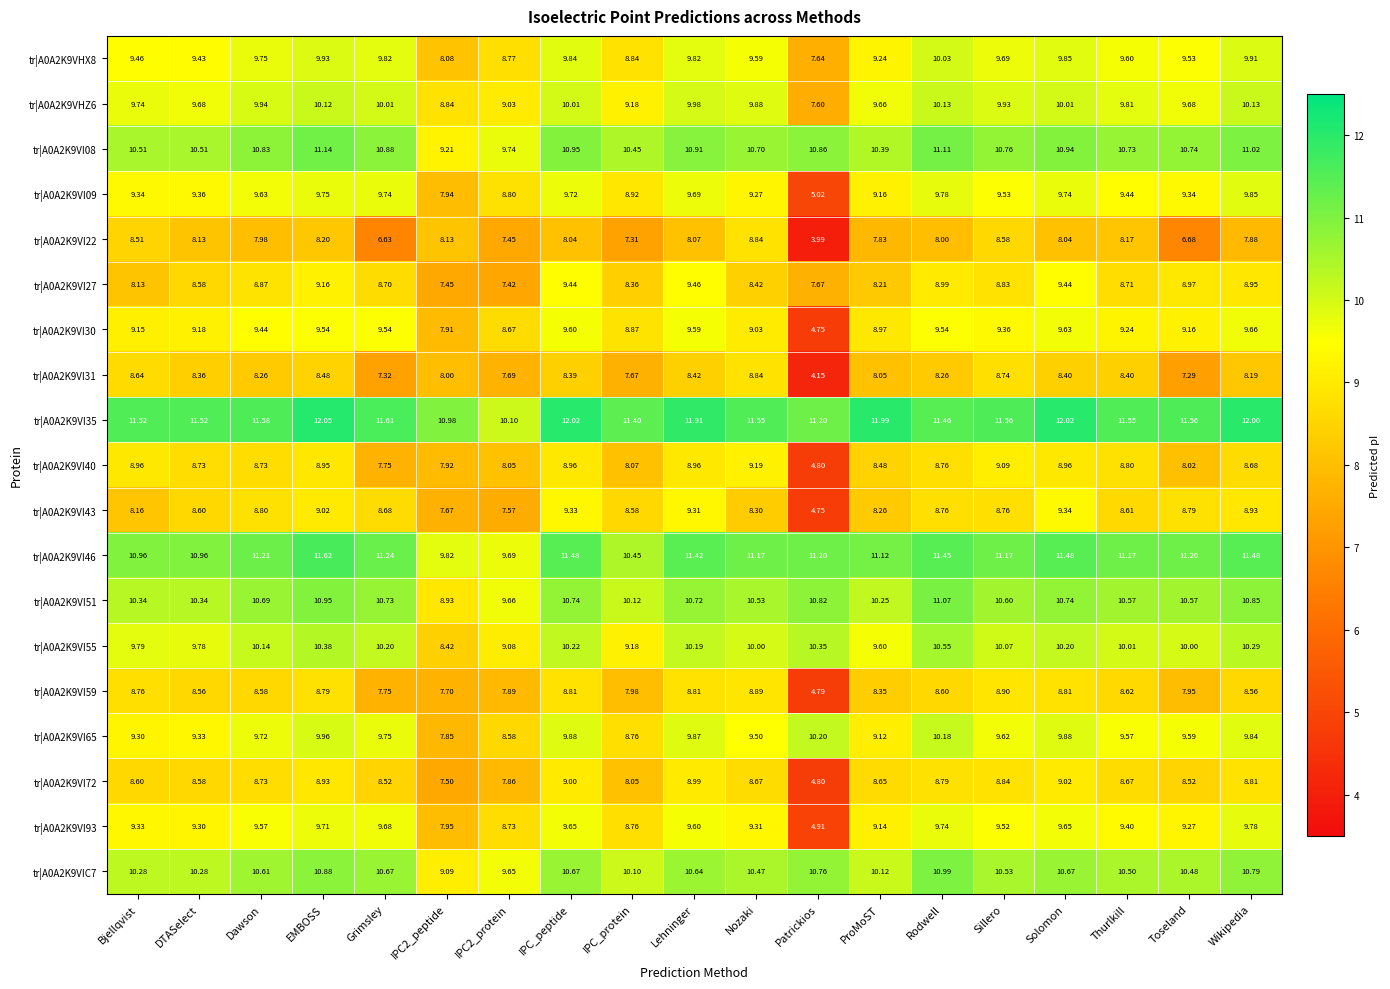

At which category is the sum across all series the highest?

EMBOSS